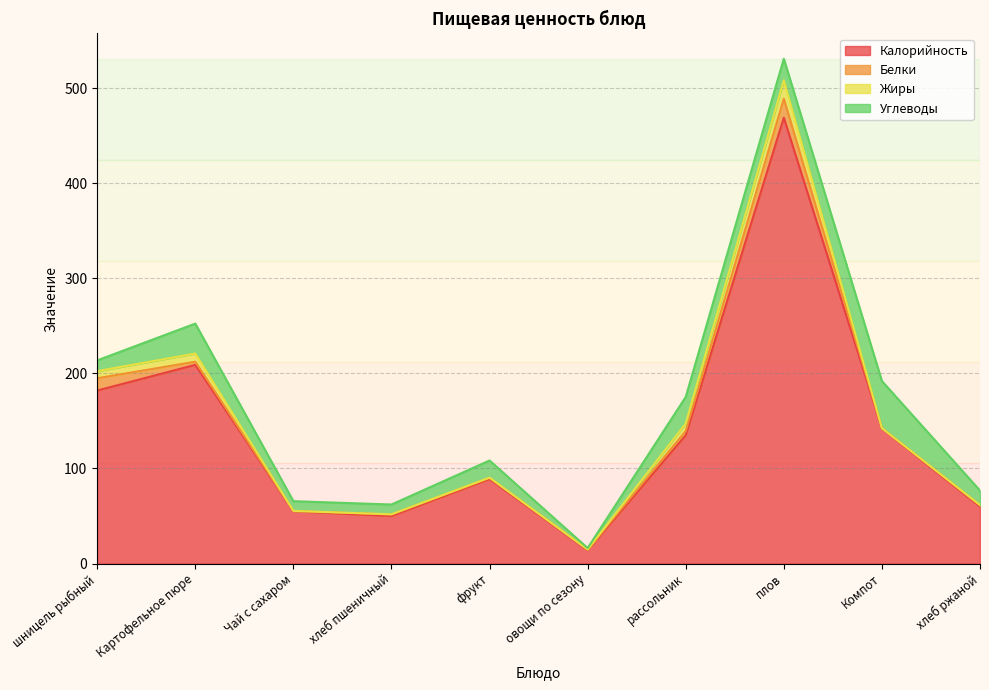

What is the total value across all series at хлеб пшеничный?

62.1